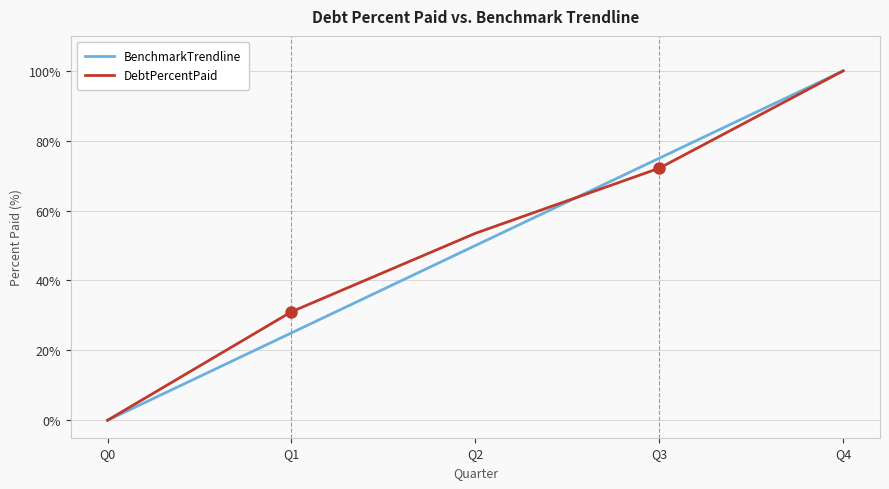

Which series has the largest total across all categories?

DebtPercentPaid